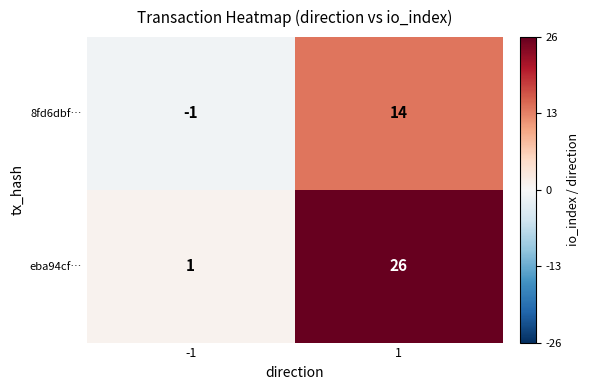

What is the difference between the 8fd6dbf… values at -1 and 1?

15